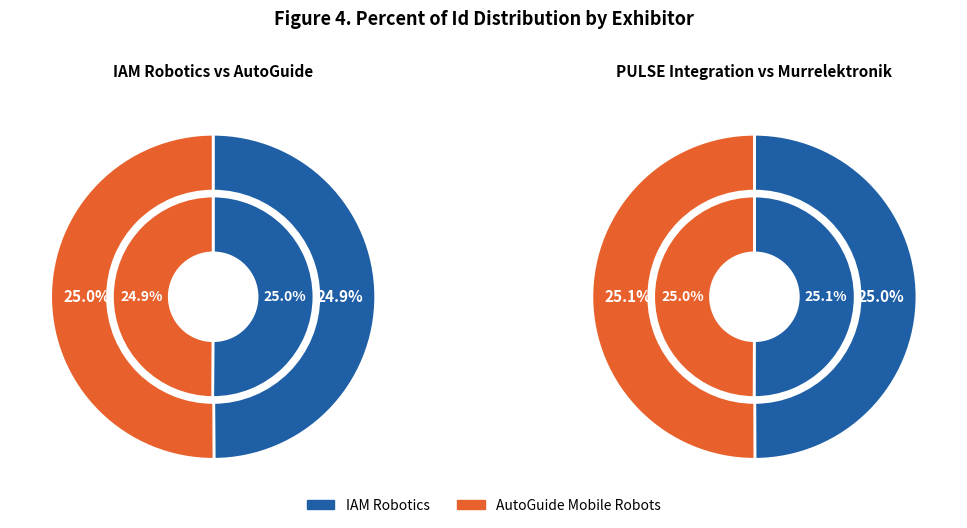

How many segments does this pie chart have?

4